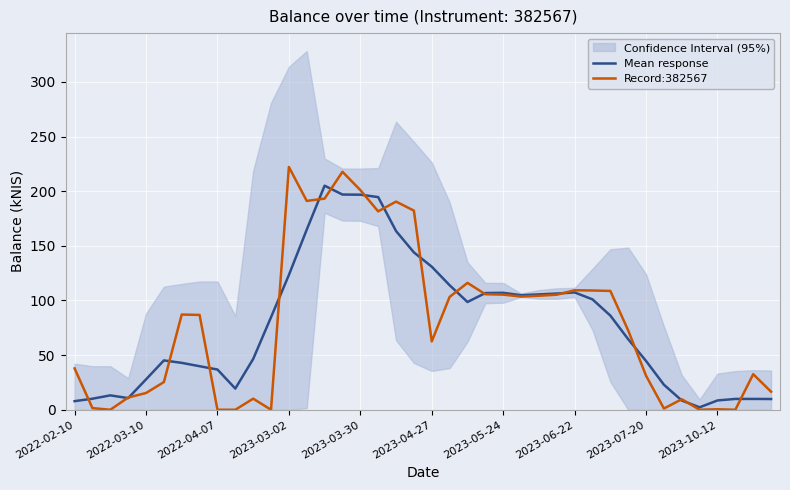

True or false: Record:382567 has more than 1 interior local peaks.

True